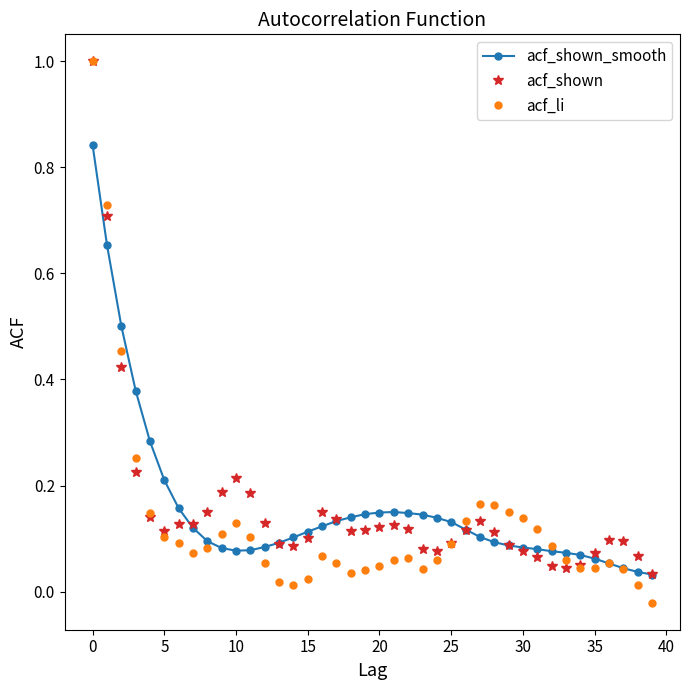

Which series has the largest range (max minus min)?

acf_li